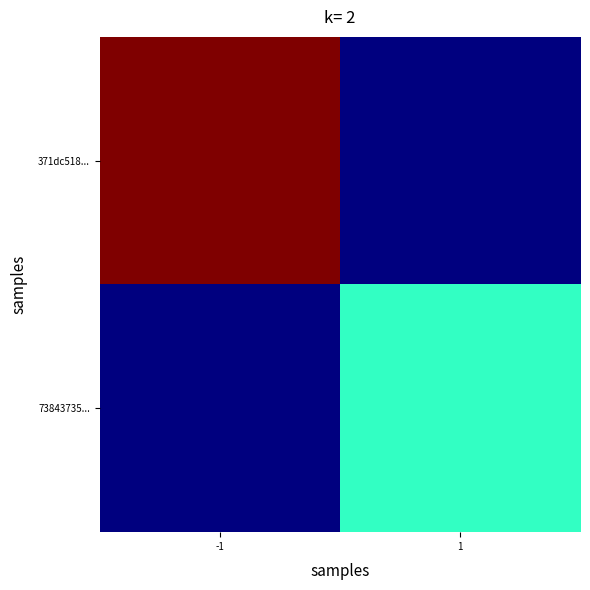

Reading right to left, what are all the values shown in this chart?

371dc518...: 1=0	-1=17
73843735...: 1=7	-1=0